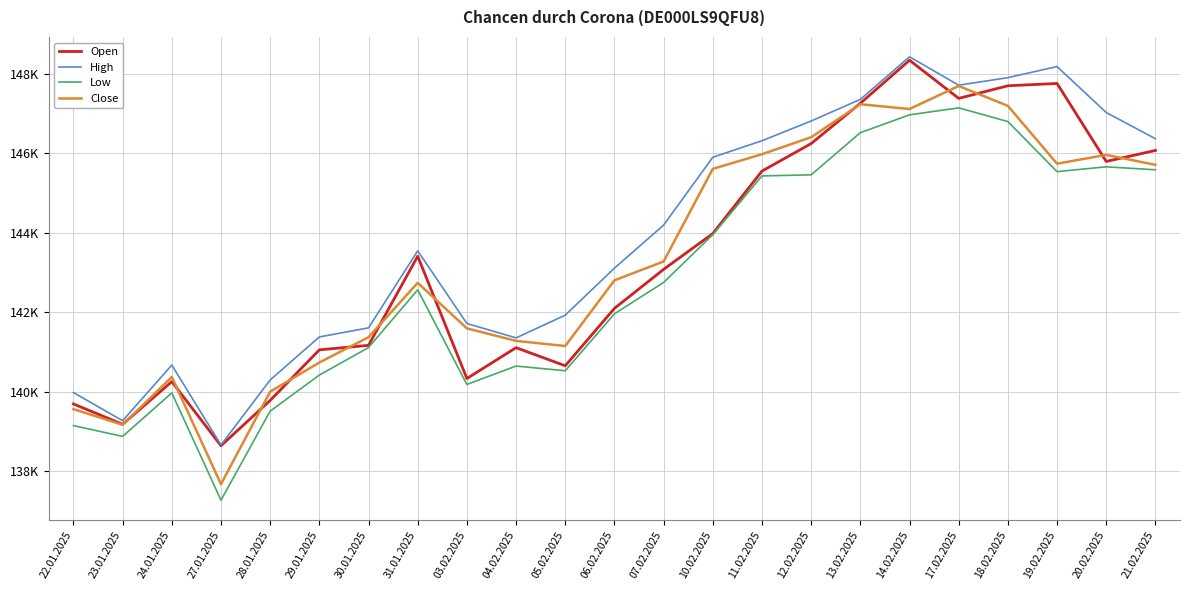

Reading right to left, extract all data points from this chart.

Open: 146070	145793	147756	147698	147381	148341	147257	146243	145550	143977	143076	142094	140649	141105	140329	143408	141164	141050	139777	138636	140250	139176	139688
High: 146365	147025	148182	147902	147712	148427	147355	146811	146314	145898	144190	143107	141924	141351	141714	143543	141604	141375	140292	138655	140666	139266	139975
Low: 145583	145658	145537	146797	147142	146966	146517	145456	145428	143950	142747	141957	140524	140642	140179	142561	141108	140415	139507	137266	139966	138871	139143
Close: 145707	145959	145736	147192	147692	147113	147233	146403	145975	145606	143274	142800	141147	141276	141591	142737	141368	140731	139997	137669	140367	139164	139558